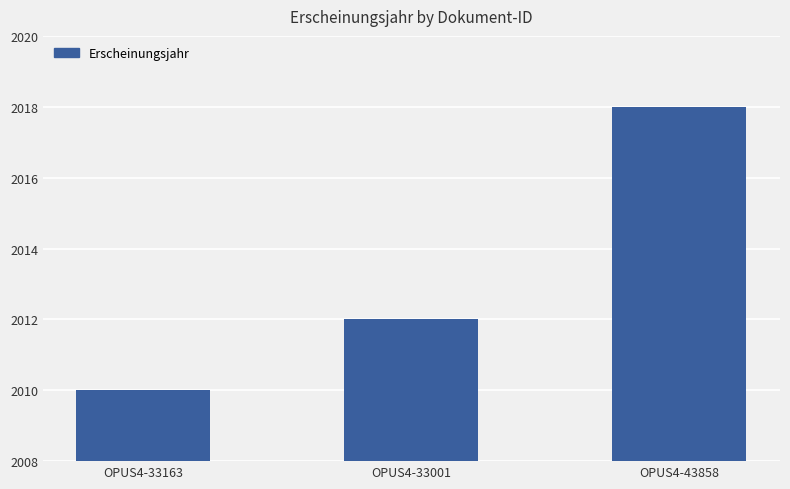

What is the label of the 3rd bar from the right?

OPUS4-33163